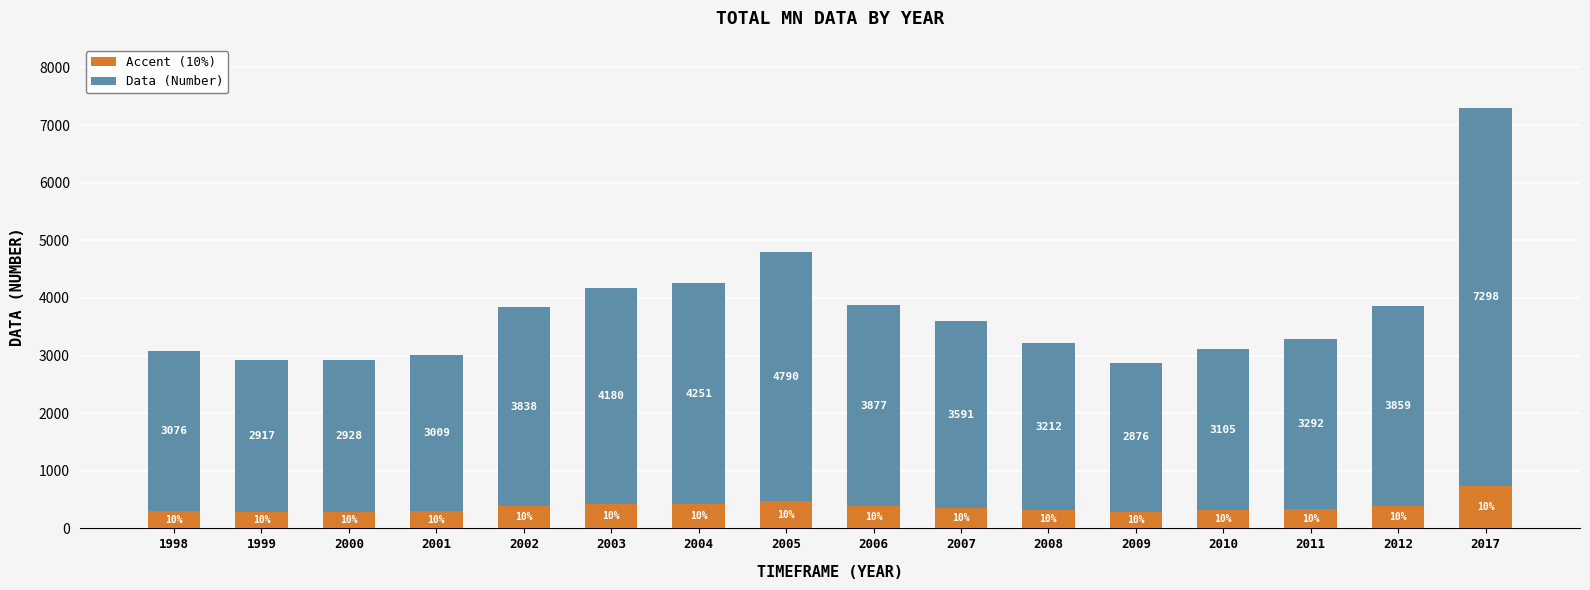

What are all the series names shown in the legend?

Accent (10%), Data (Number)